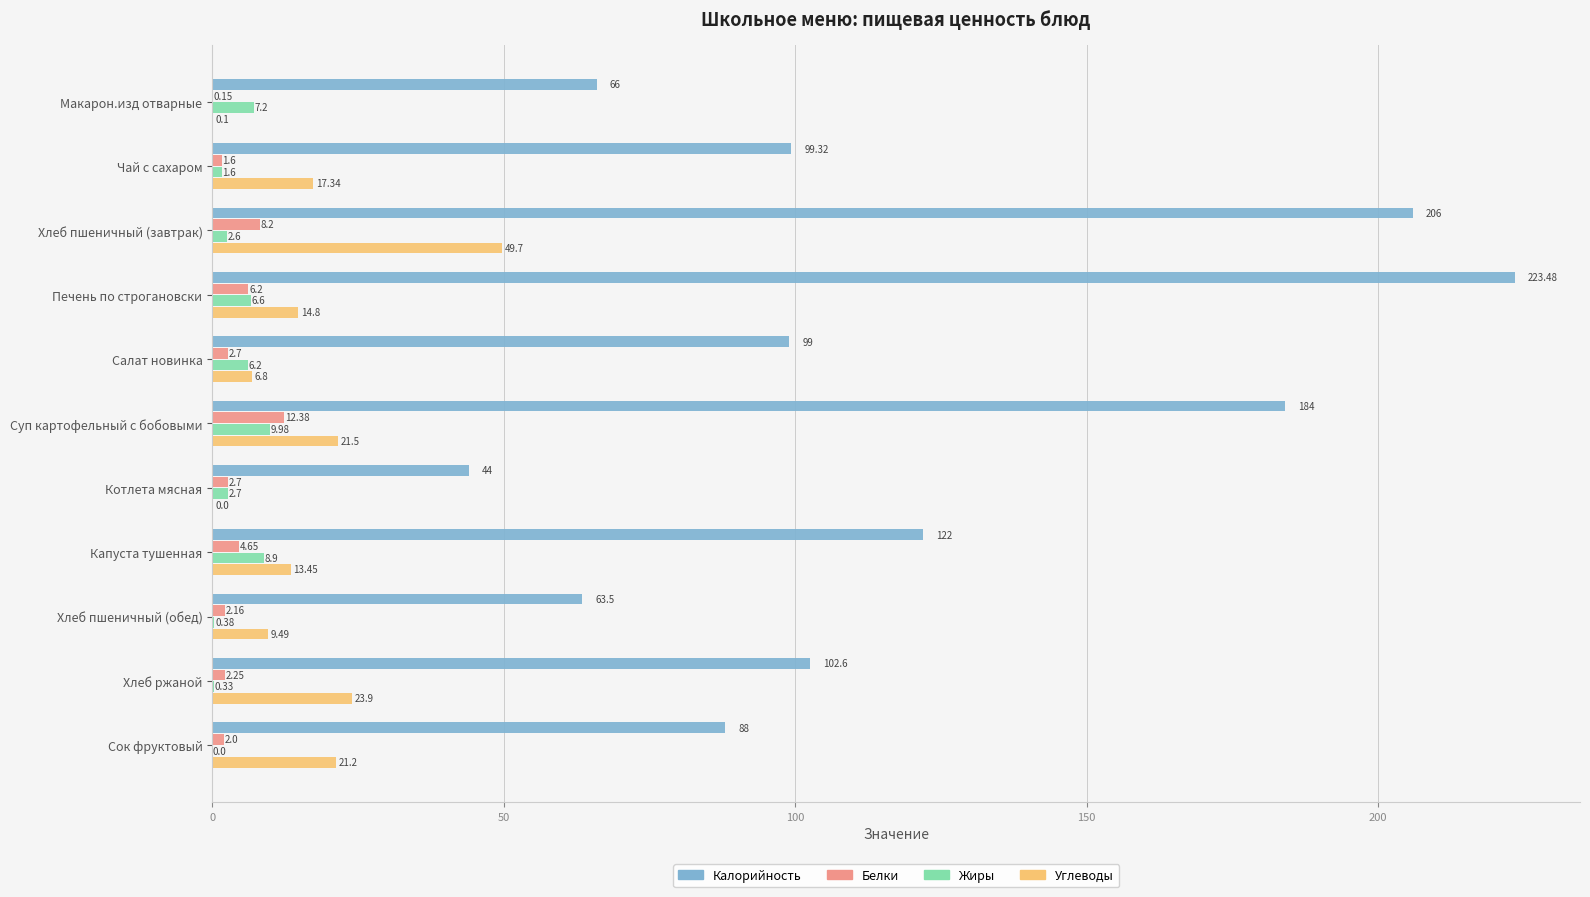

At which category does the chart reach its peak across all series?

Печень по строгановски